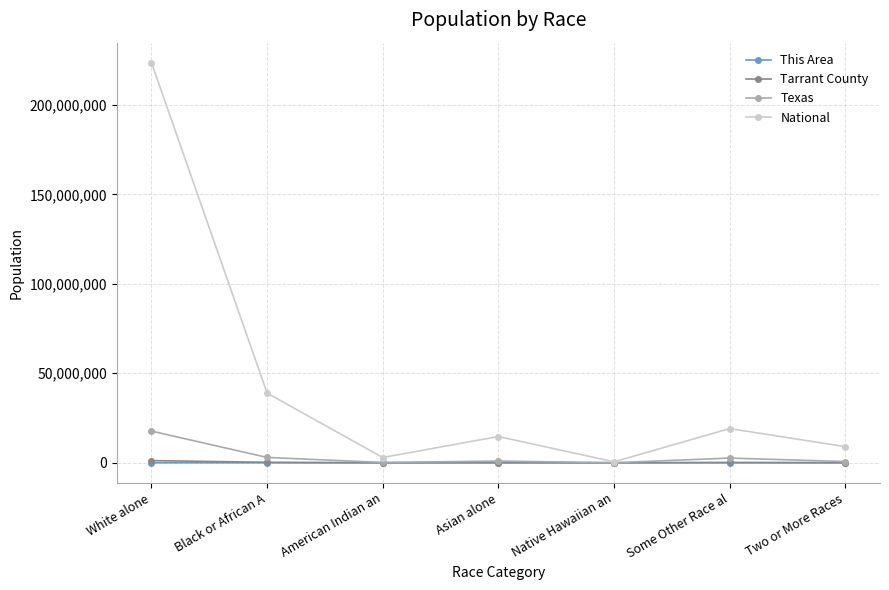

Which series has the largest range (max minus min)?

National